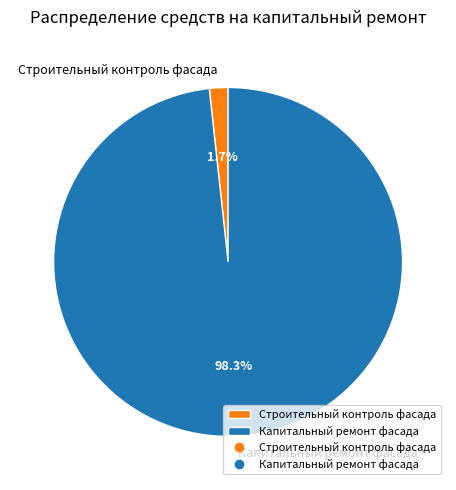

To the nearest percent, what is the combined percentage of Капитальный ремонт фасада and Строительный контроль фасада?

100%